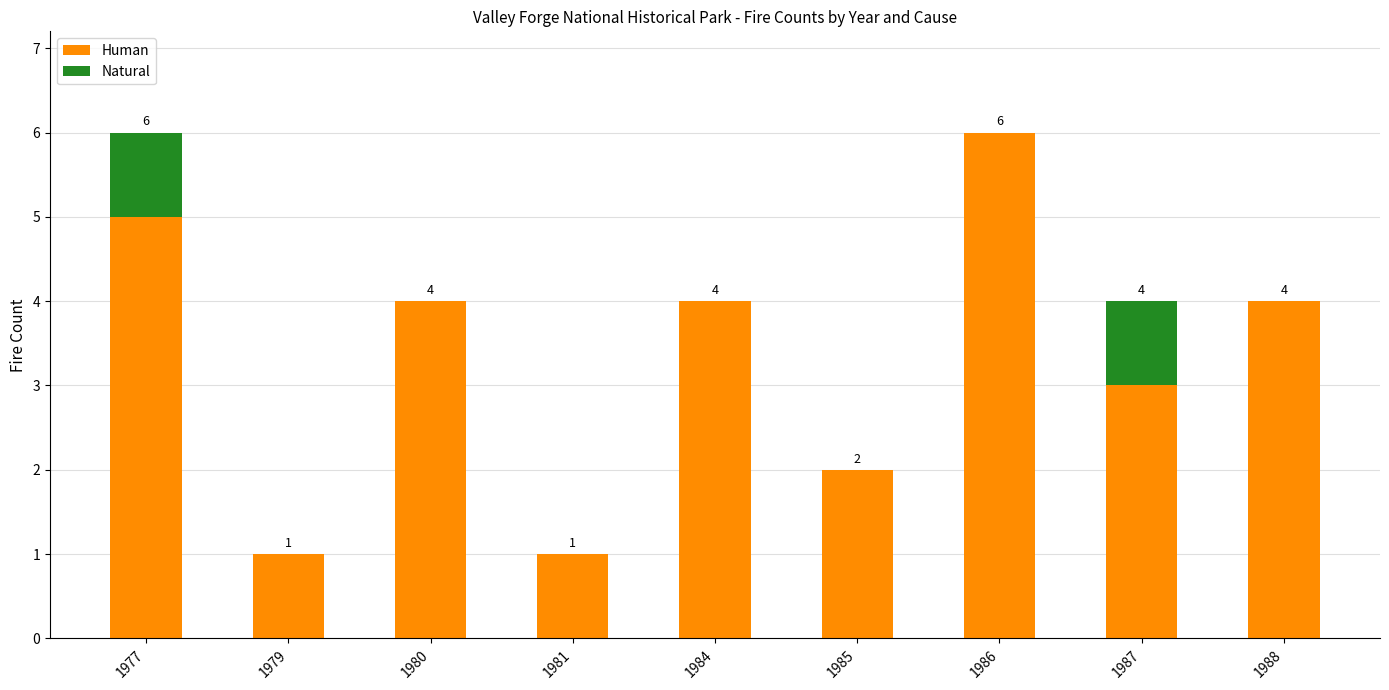

Which category has the highest value in the Human series?

1986